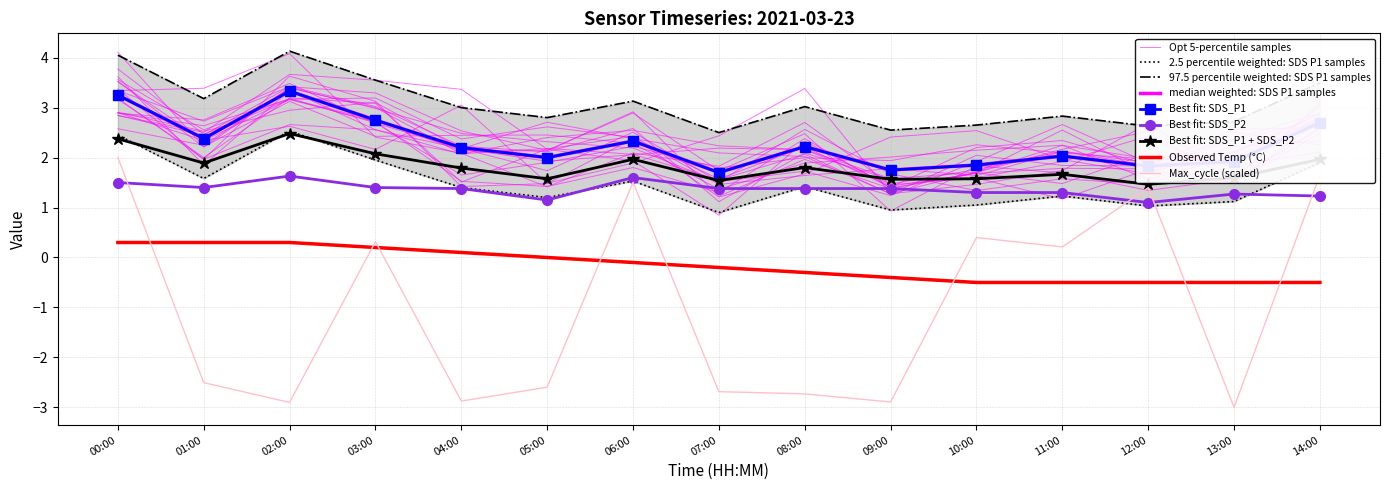

At 00:00, list the series in order from smallest to largest.

Temp, SDS_P2, Max_cycle_norm, SDS_P1